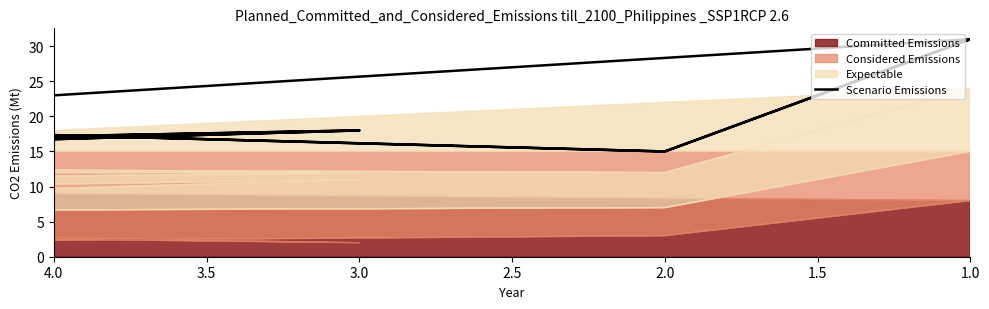

What is the maximum value shown in the chart?

31